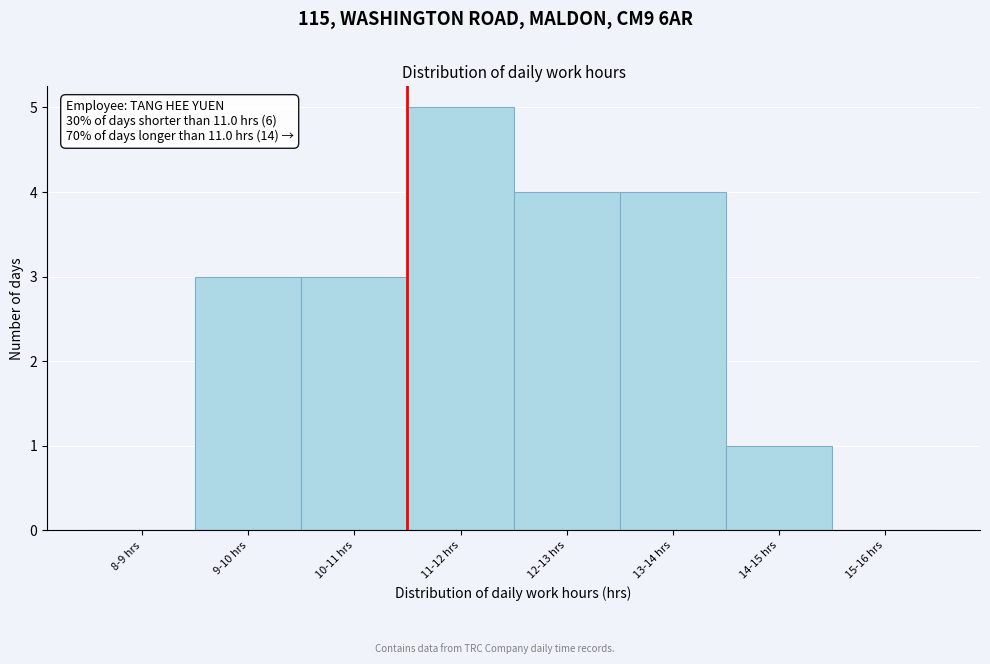

Reading right to left, extract all data points from this chart.

15-16 hrs=0	14-15 hrs=1	13-14 hrs=4	12-13 hrs=4	11-12 hrs=5	10-11 hrs=3	9-10 hrs=3	8-9 hrs=0